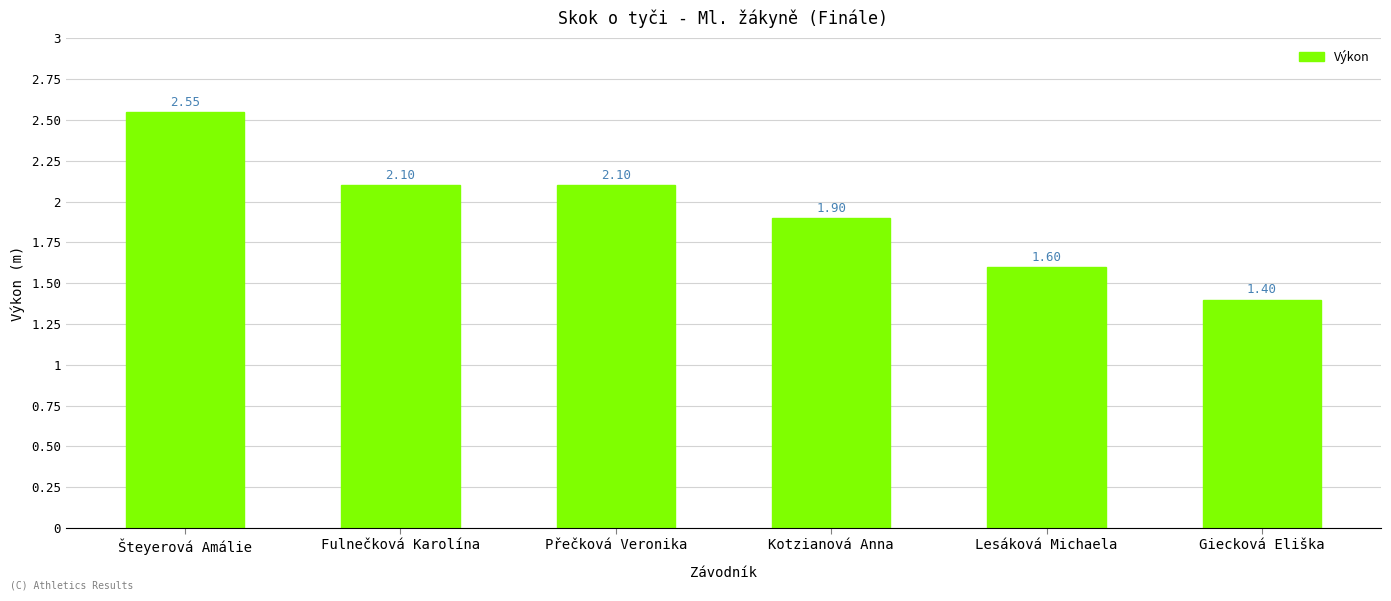

What is the difference between the second highest and minimum values?

0.7